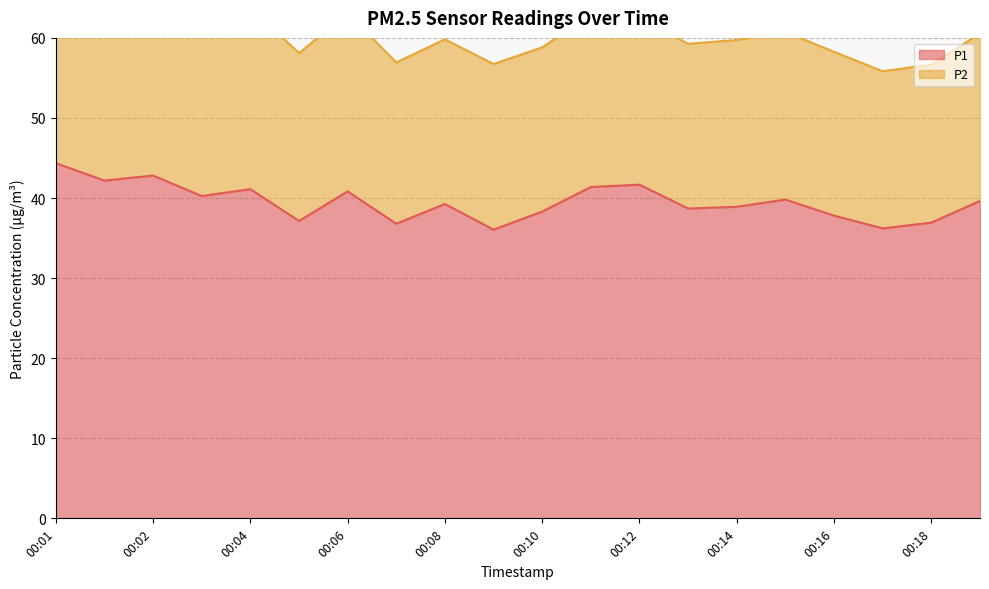

What is the value of the 20th point from the left?

39.6